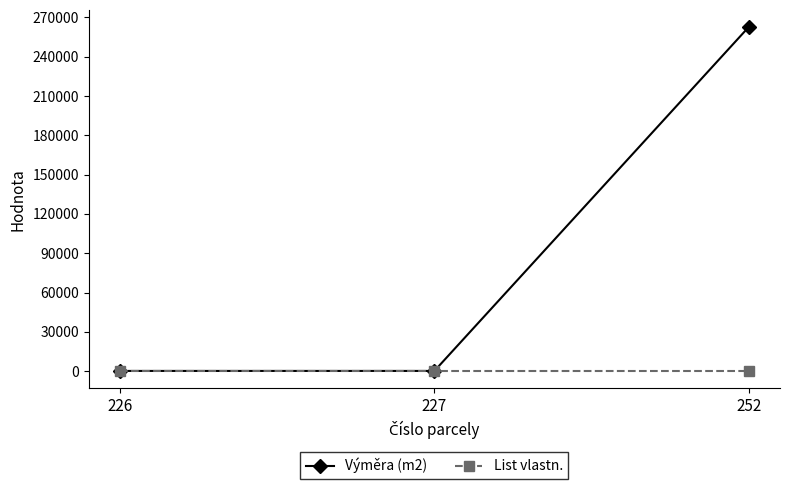

What is the greatest value displayed?

262504